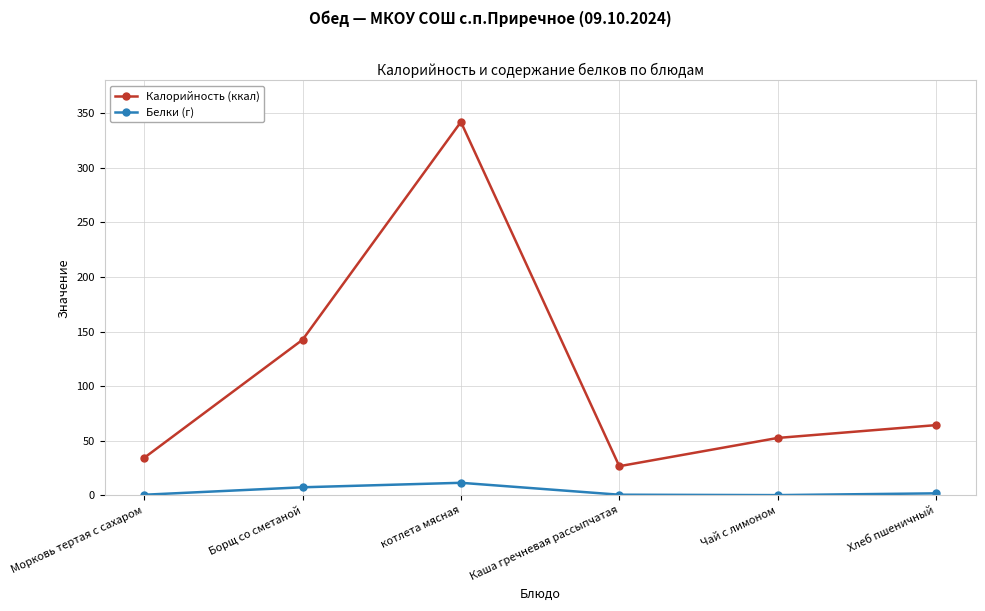

What is the label of the 6th point from the left?

Хлеб пшеничный